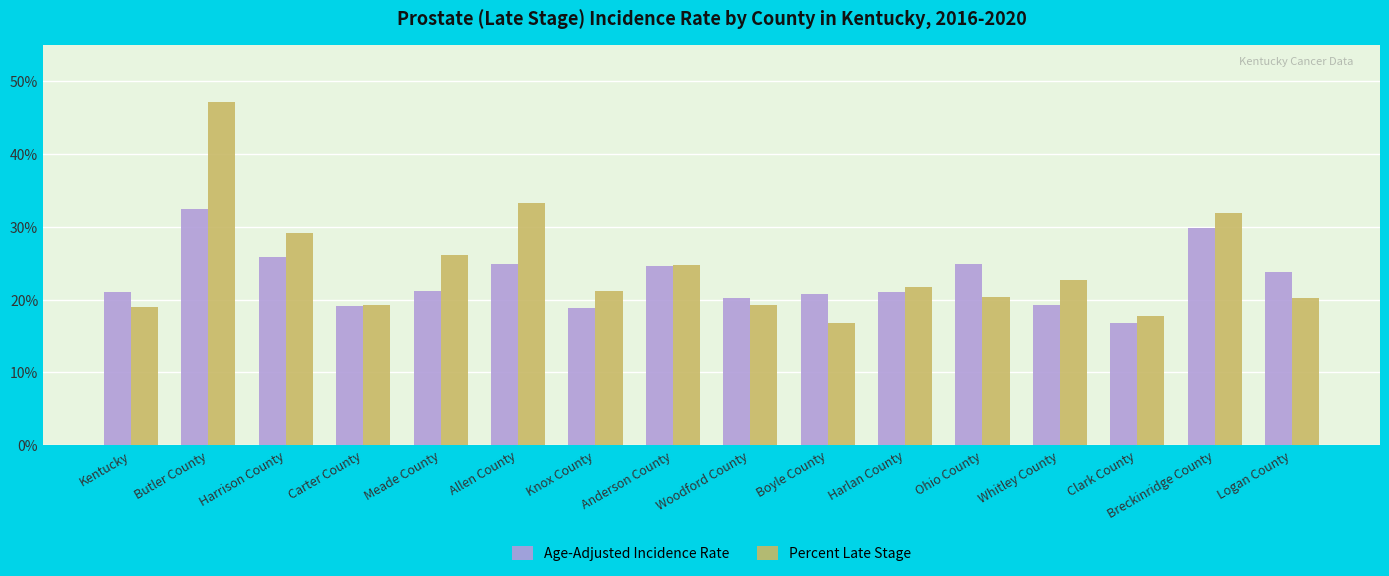

At which label is Percent Late Stage closest to 31?

Breckinridge County